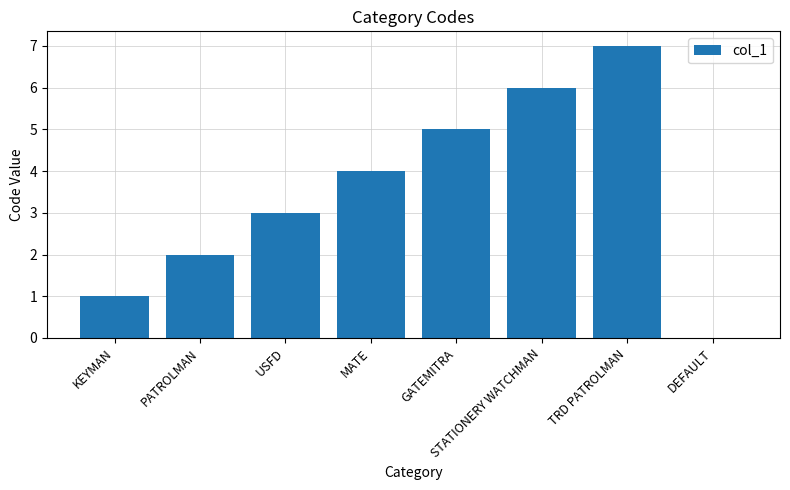

What is the change in value from MATE to GATEMITRA?

+1